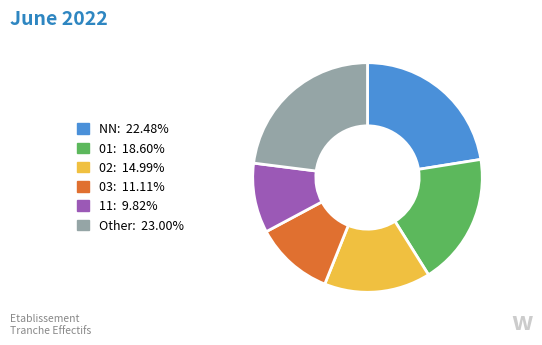

Does any single category account for the majority?

No